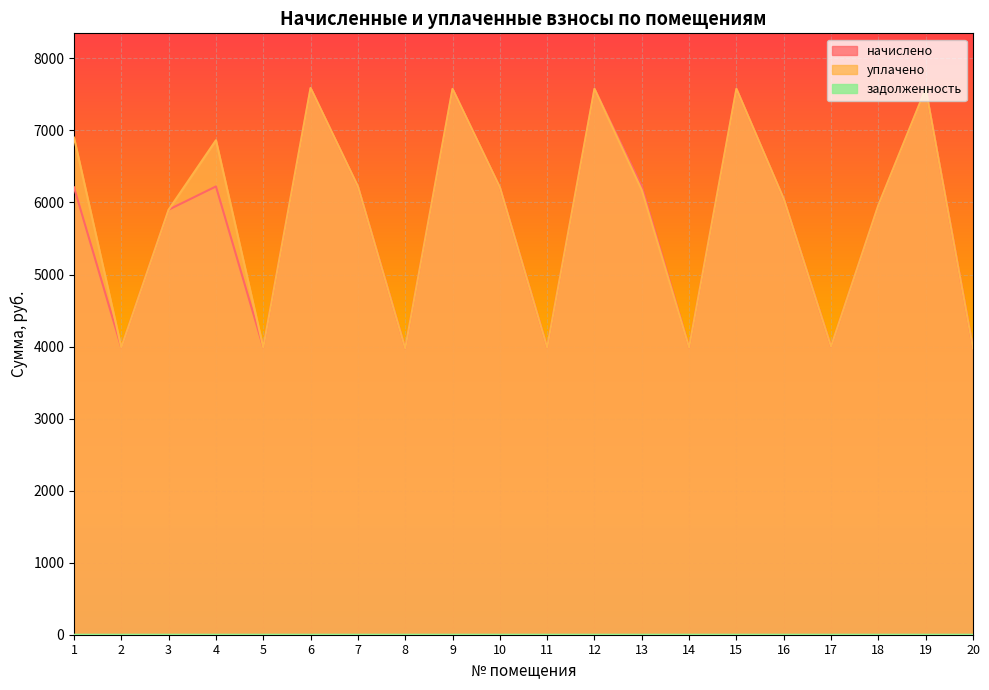

Which category has the highest value in the уплачено series?

6